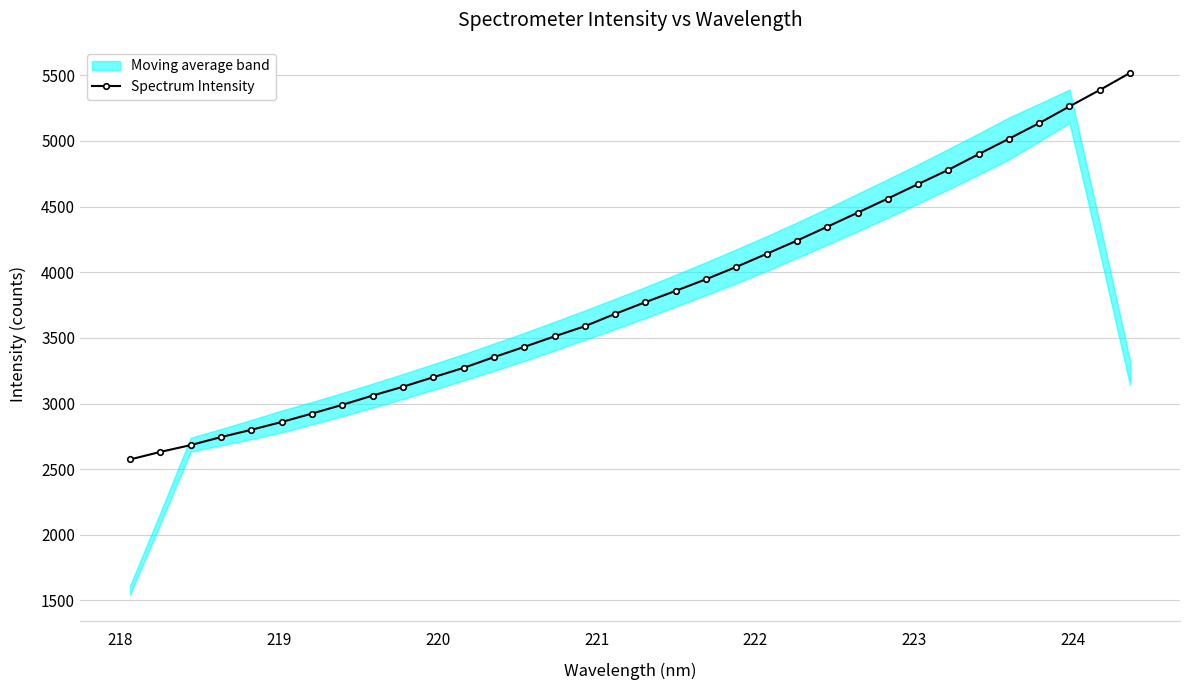

What is the value of the Spectrum Intensity point at the 31st from the left?

5136.0